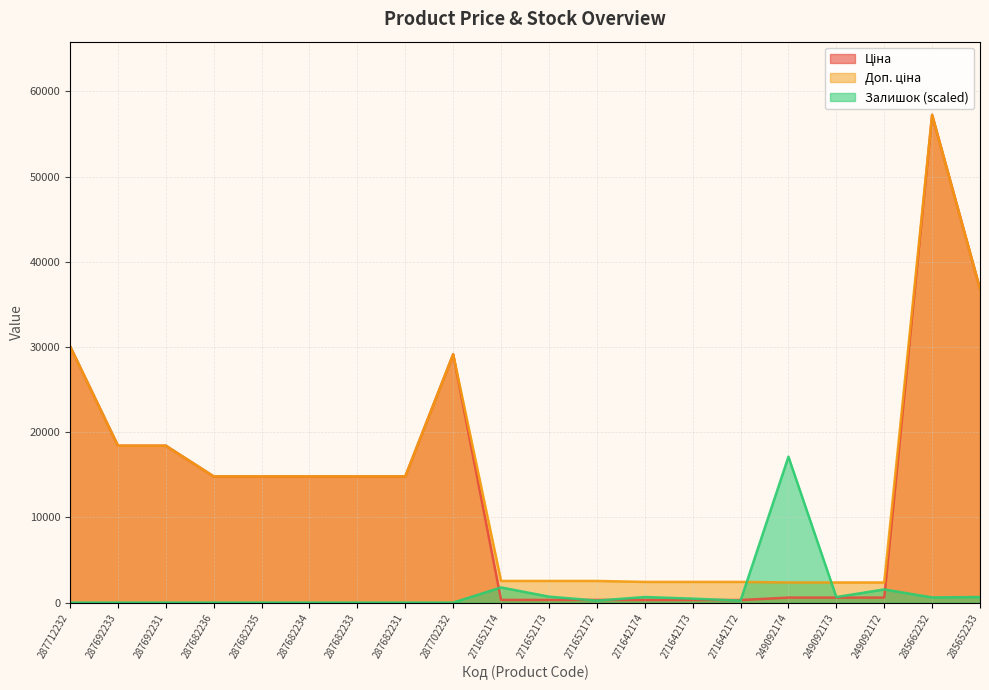

What is the difference between the Доп. ціна values at 271642173 and 271652172?

113.6